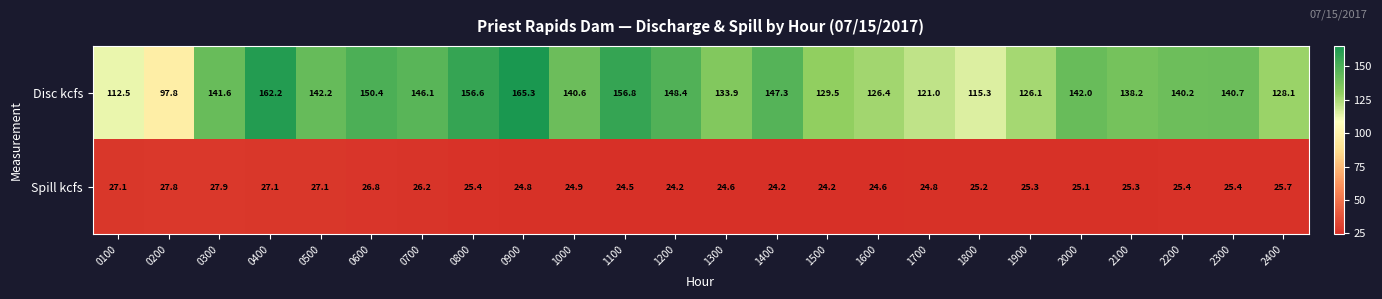

What is the minimum value for Spill kcfs?

24.2